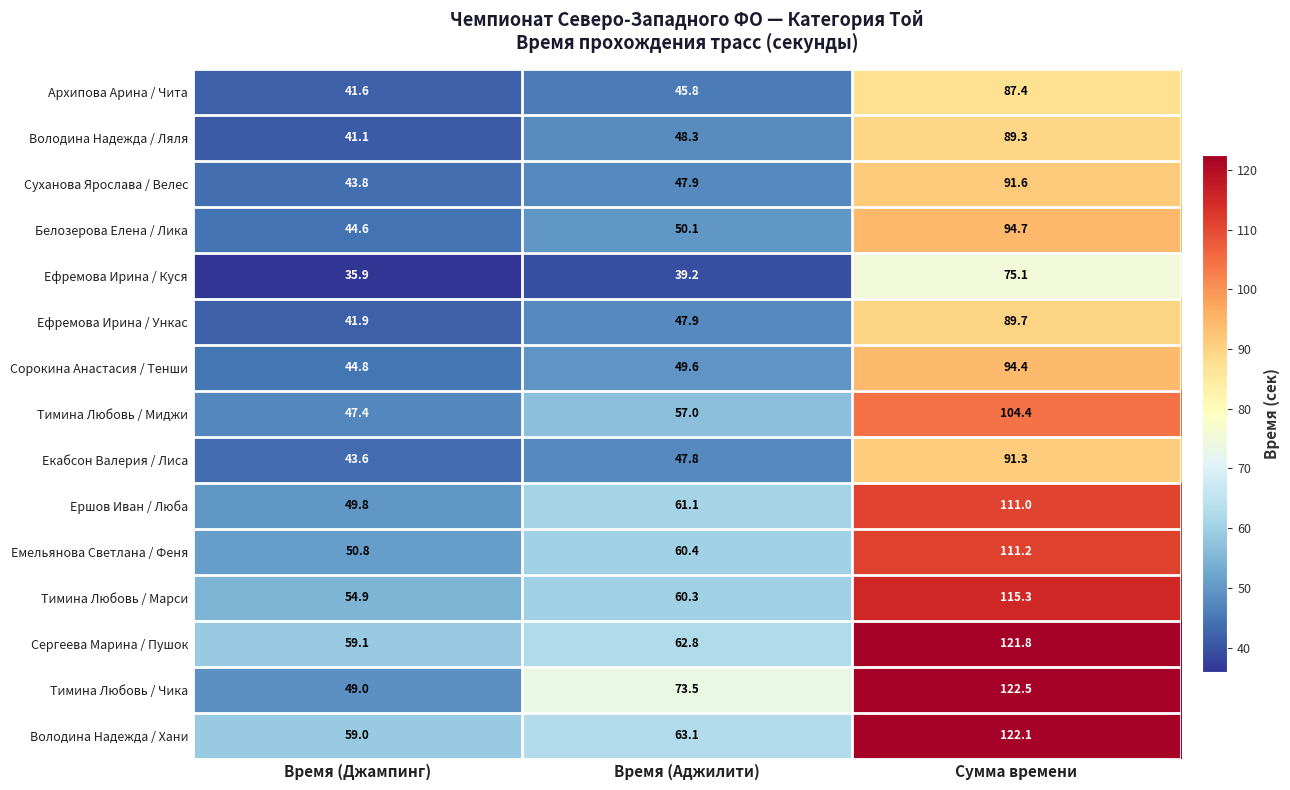

Which series has the largest range (max minus min)?

Тимина Любовь / Чика